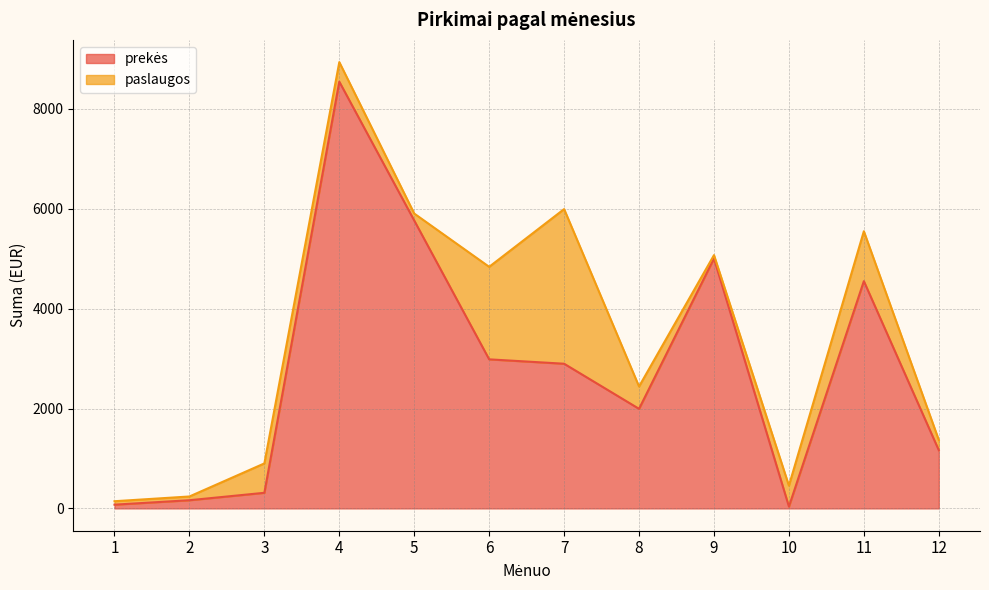

Where is the first local minimum?

8